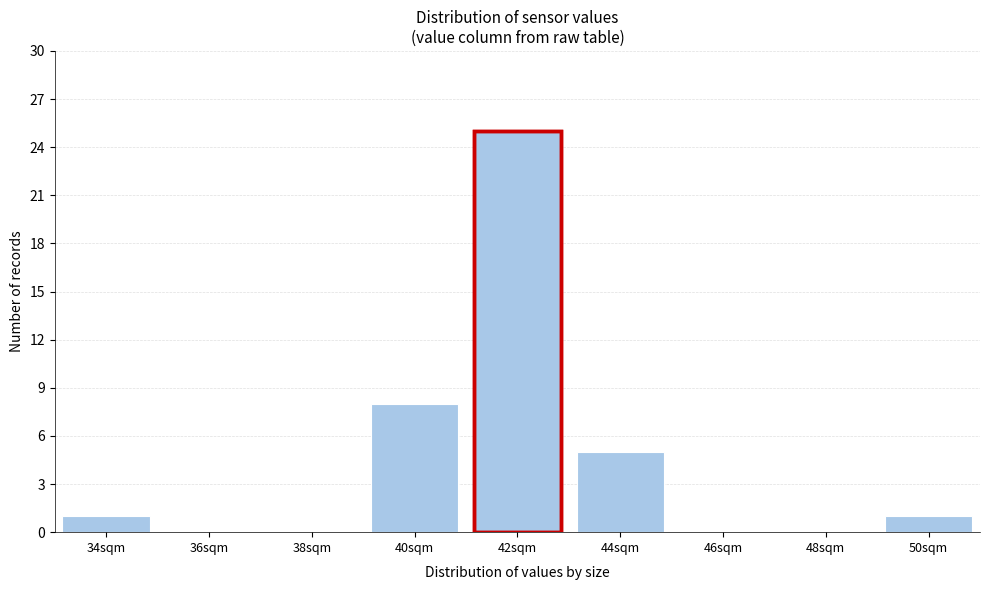

Reading left to right, extract all data points from this chart.

34sqm=1	36sqm=0	38sqm=0	40sqm=8	42sqm=25	44sqm=5	46sqm=0	48sqm=0	50sqm=1